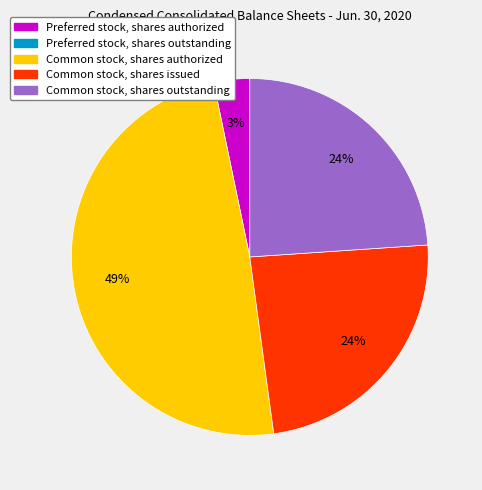

To the nearest percent, what is the difference between the largest and smallest slice percentages?

46%